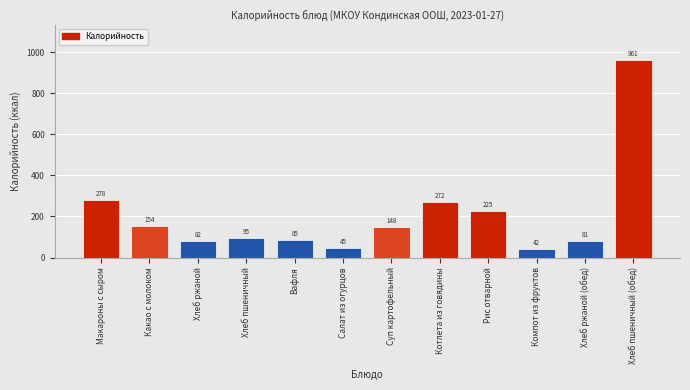

List the labels in order of value, smallest first.

Компот из фруктов, Салат из огурцов, Хлеб ржаной (обед), Хлеб ржаной, Вафля, Хлеб пшеничный, Суп картофельный, Какао с молоком, Рис отварной, Котлета из говядины, Макароны с сыром, Хлеб пшеничный (обед)